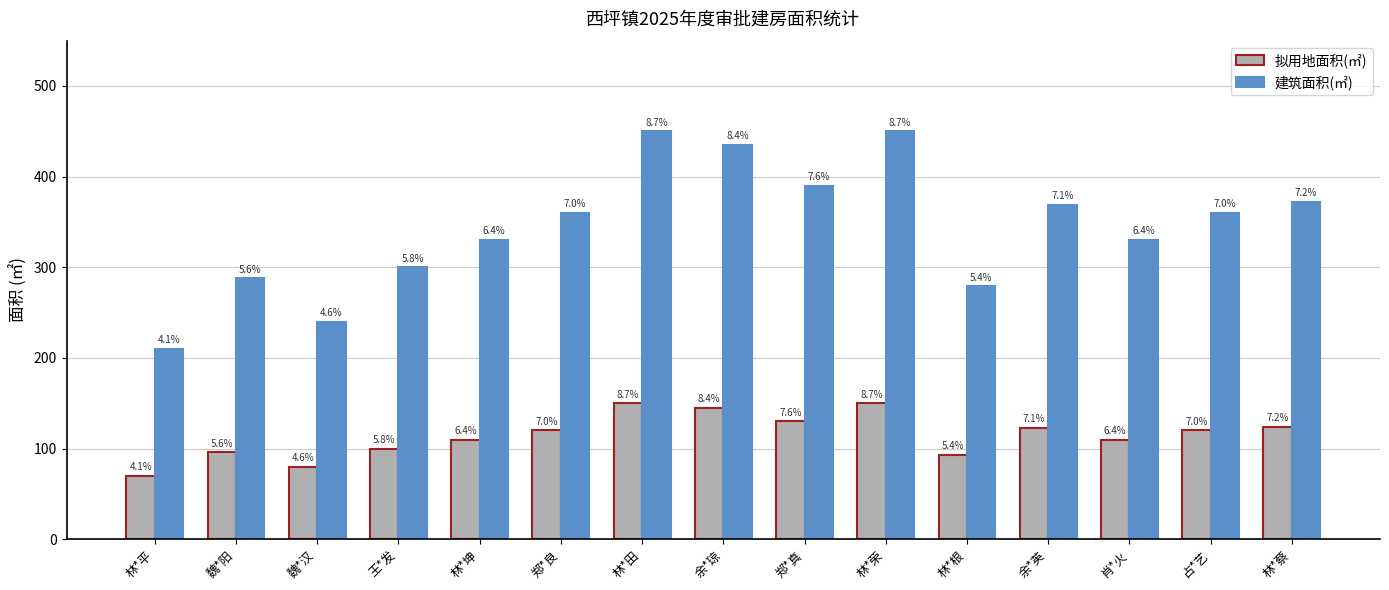

Which series changed the most between 魏*阳 and 余*琼?

建筑面积(㎡)